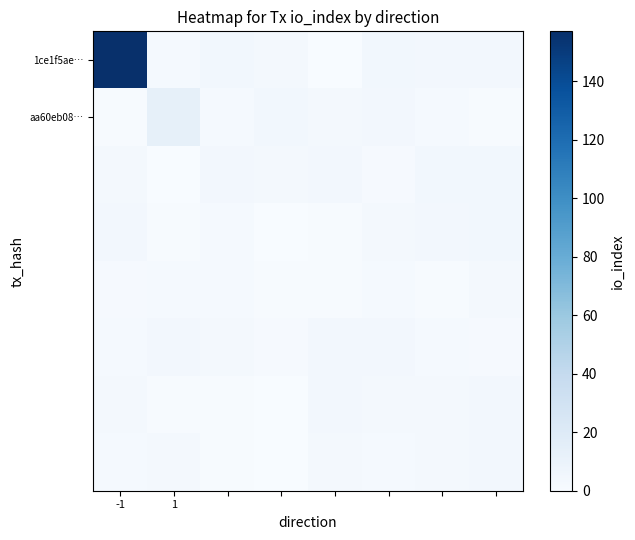

Which category has the lowest value across all series?

3